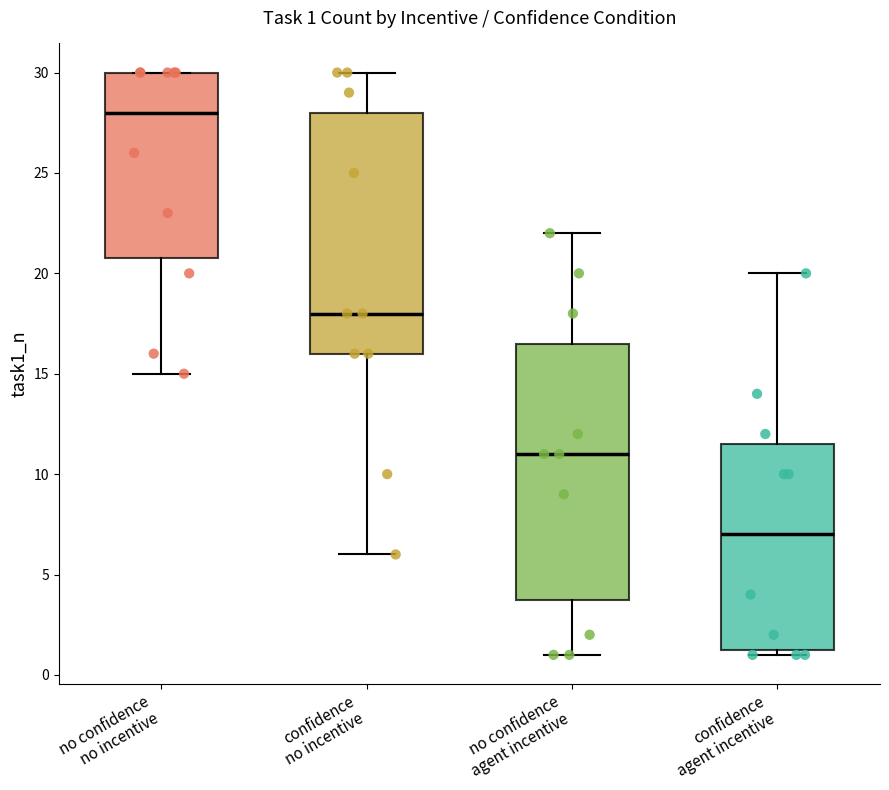

Which box is the tallest, from its lower edge to its upper edge?

no confidence agent incentive